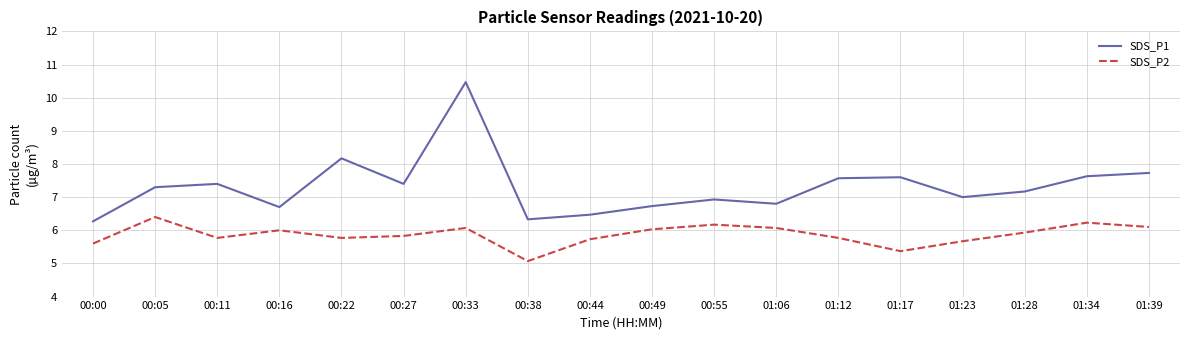

What is the greatest value displayed?

10.5